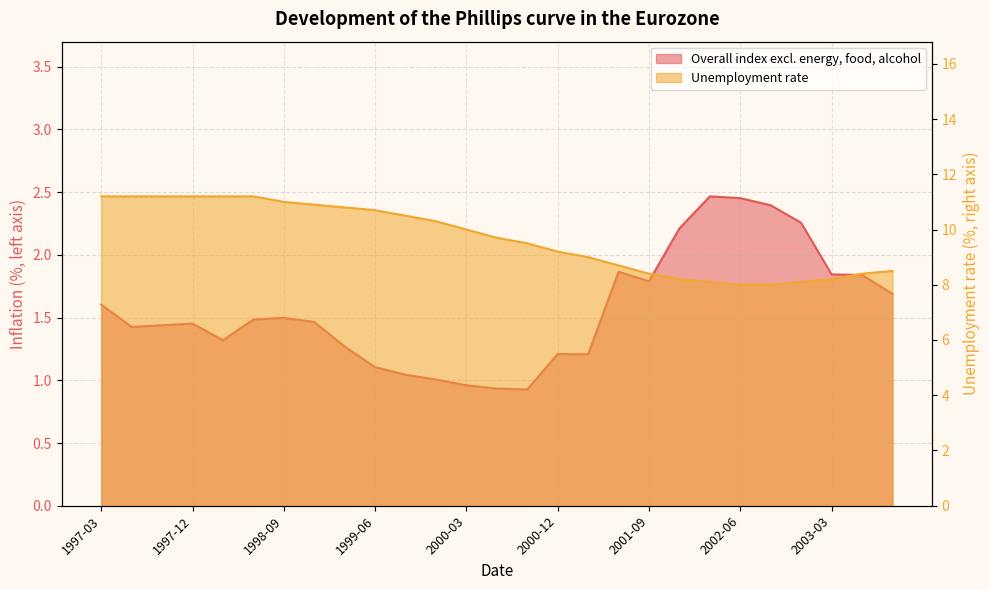

How many data points does each series have?

27